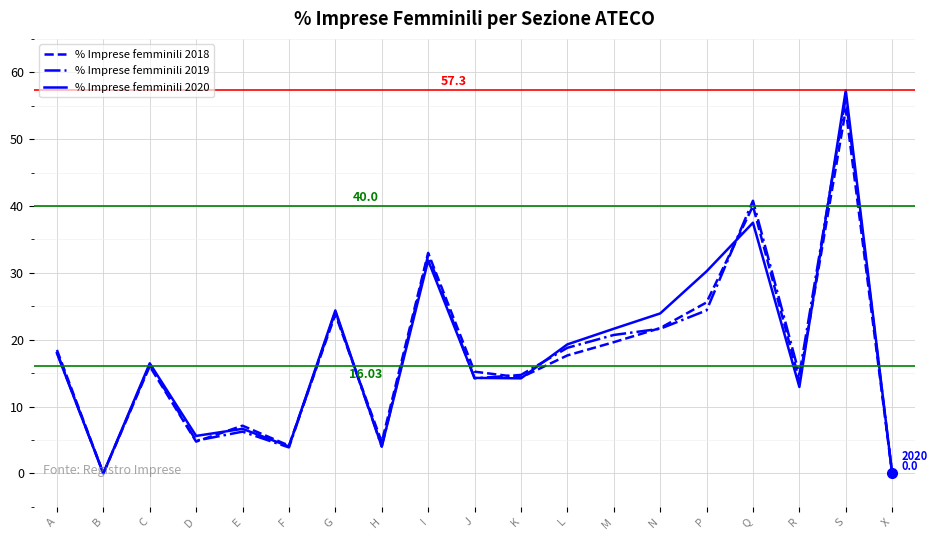

What are all the series names shown in the legend?

% Imprese femminili 2018, % Imprese femminili 2019, % Imprese femminili 2020